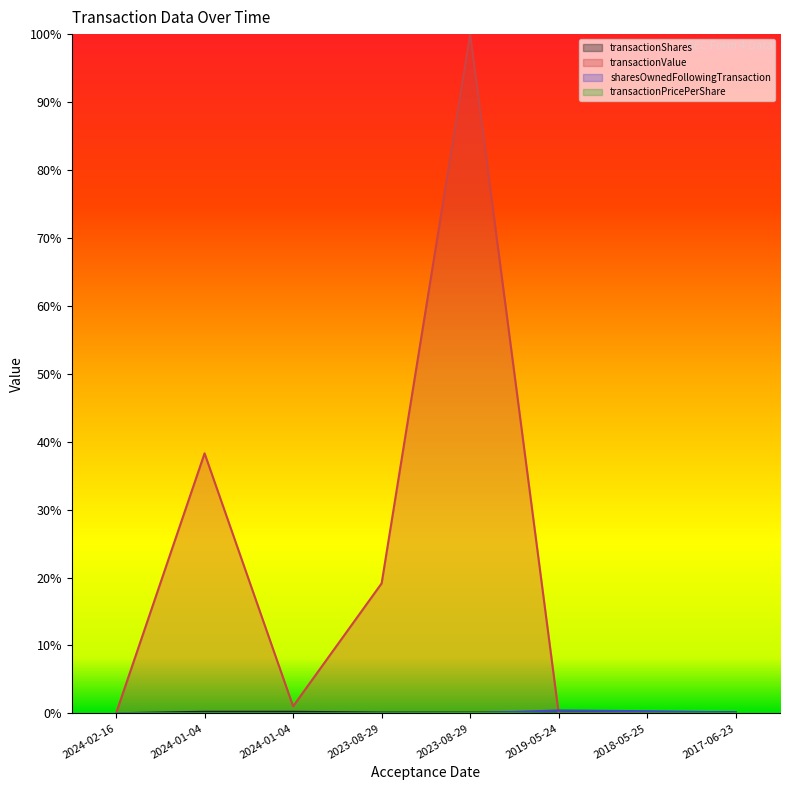

Reading right to left, transcribe all the data shown in this chart.

transactionShares: 0.1	0.2	0.1	0.1	0.1	0.2	0.2	0.0
transactionValue: 0.0	0.0	0.0	100.0	19.1	1.0	38.3	0.0
sharesOwnedFollowingTransaction: 0.1	0.3	0.4	0.0	0.0	0.0	0.0	0.0
transactionPricePerShare: 0.0	0.0	0.0	0.0	0.0	0.0	0.0	0.0